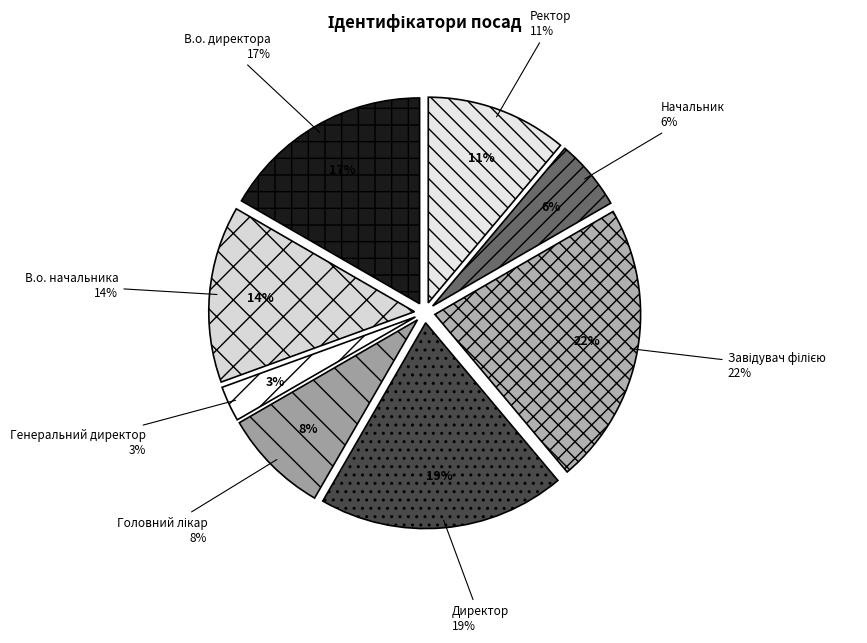

Is it true that Начальник is 18% of the pie?

False